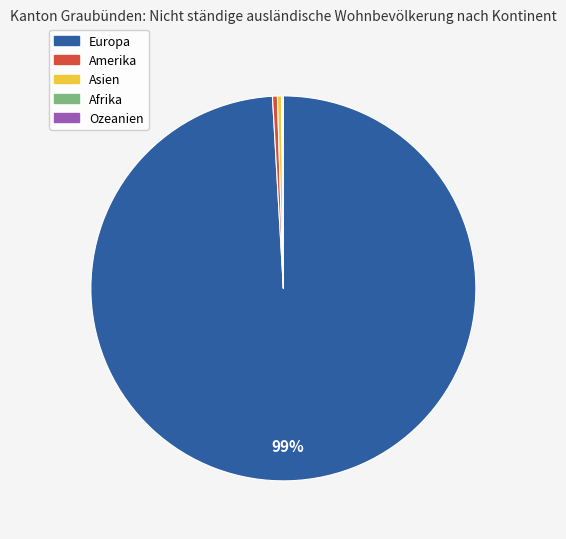

The Asien slice represents 8% of the pie. True or false?

False